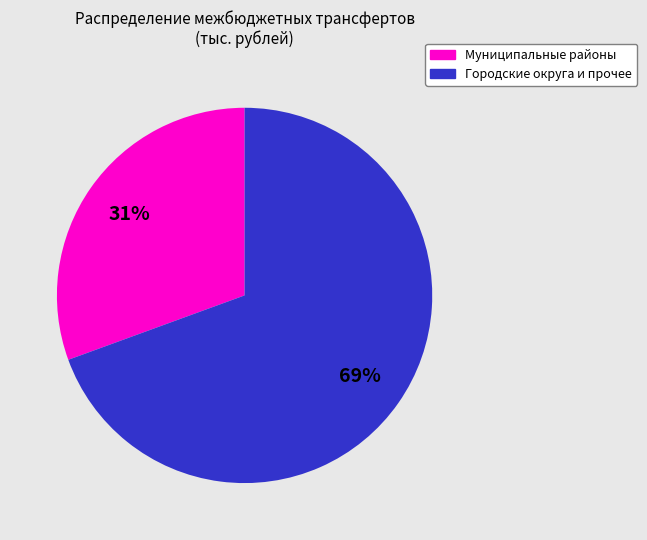

Does any single category account for the majority?

Yes